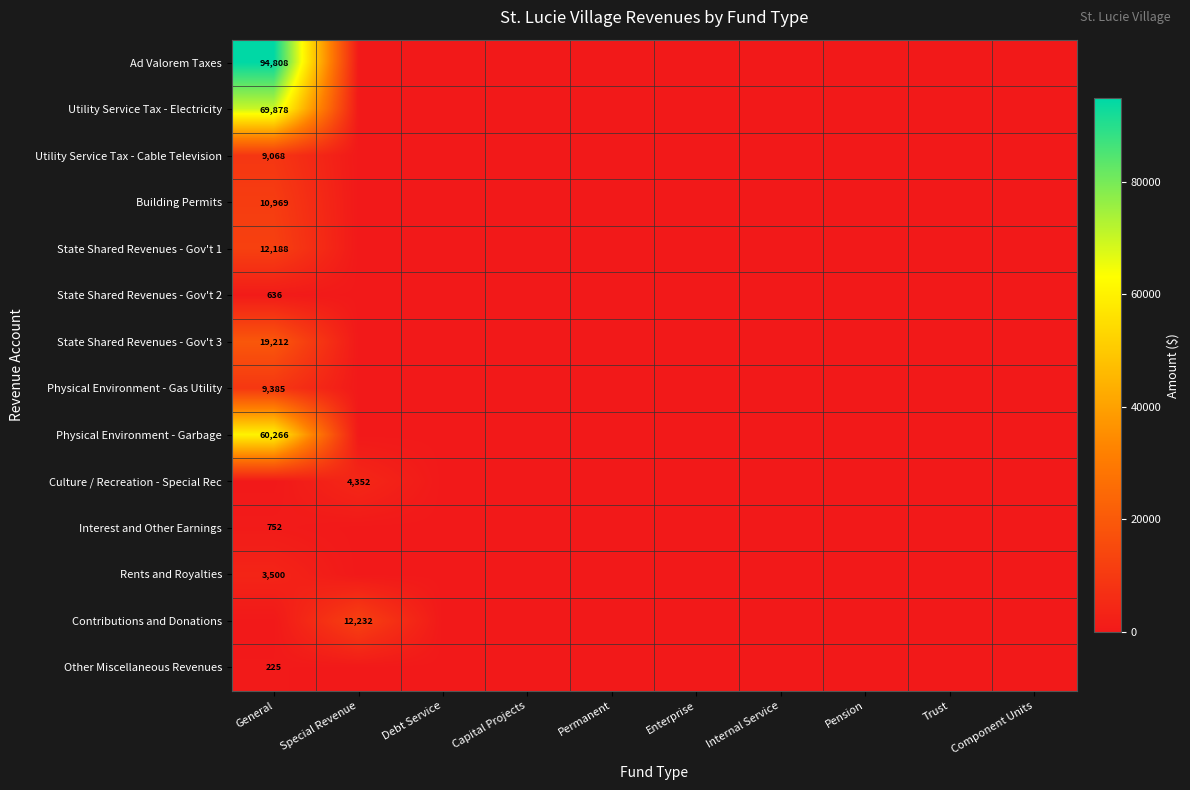

How many values in the State Shared Revenues - Gov't 3 series exceed 0?

1